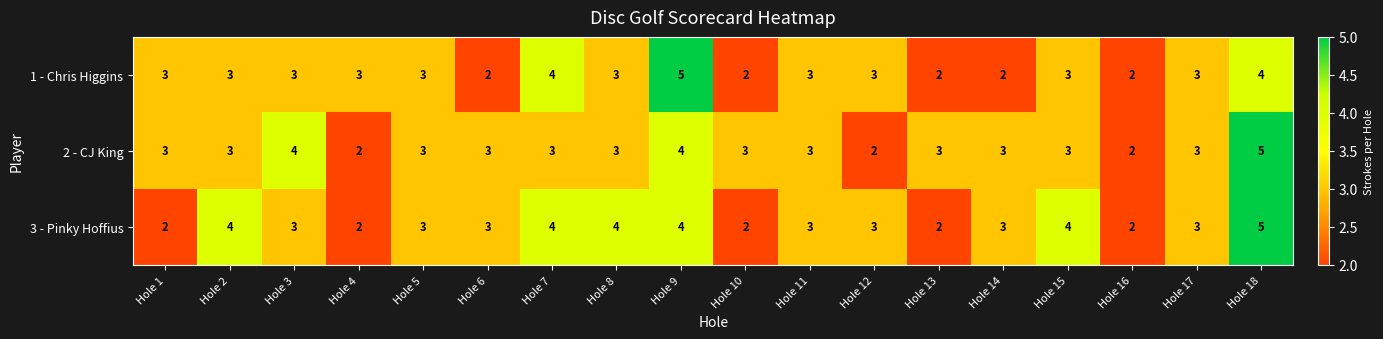

List the series in order of their overall mean, highest first.

3 - Pinky Hoffius, 2 - CJ King, 1 - Chris Higgins